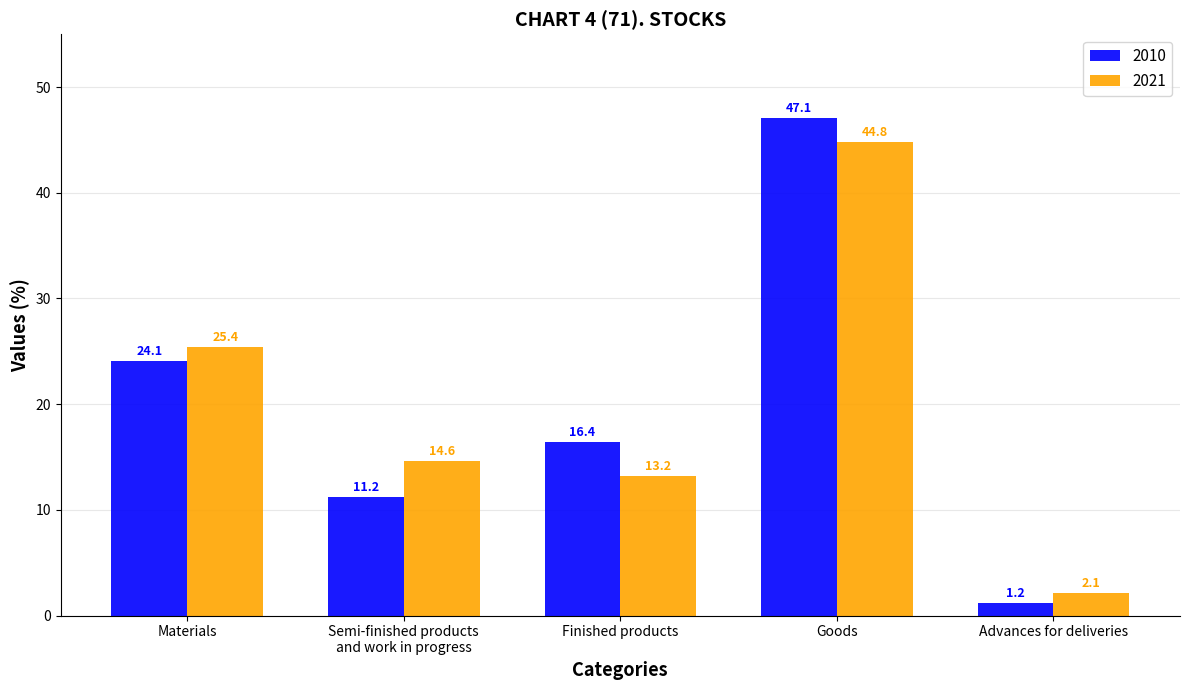

Are the bars grouped side by side (vs. stacked)?

Yes